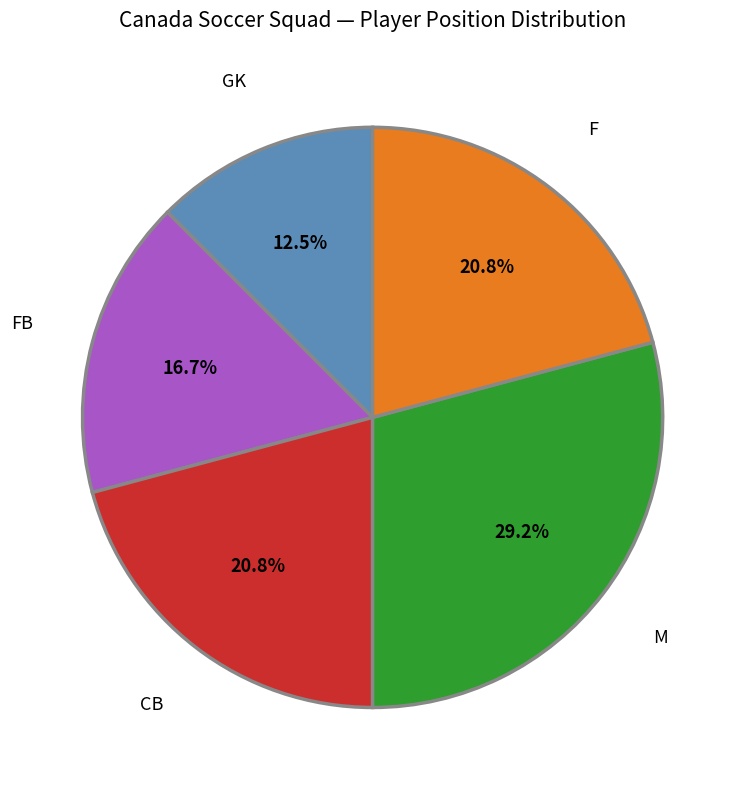

How many segments does this pie chart have?

5